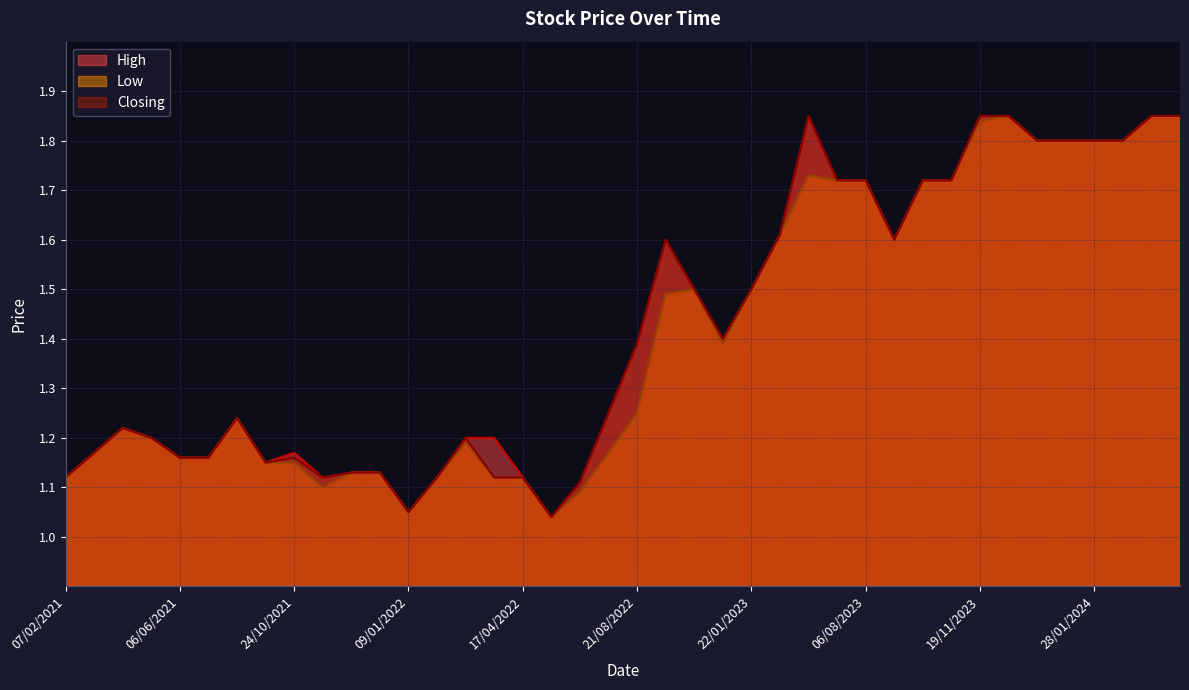

At which label is Closing closest to 1?

19/06/2022